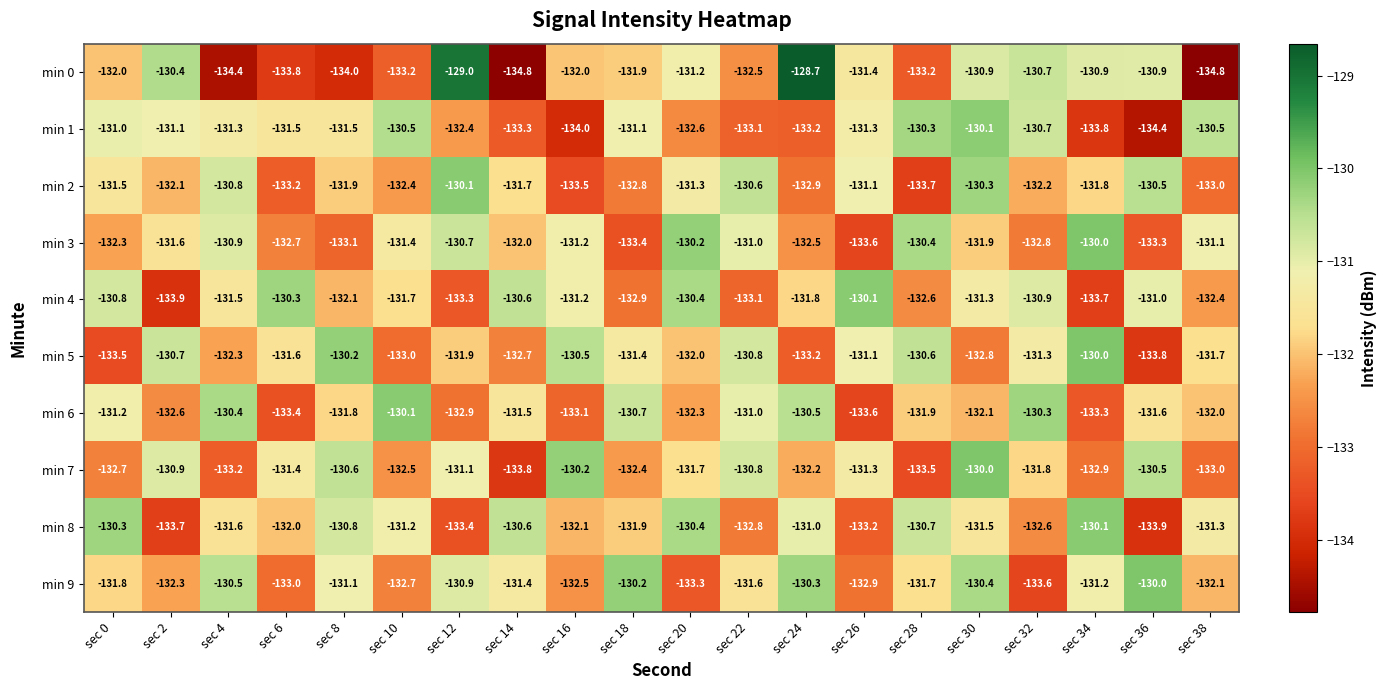

What is the maximum value shown in the chart?

-128.7